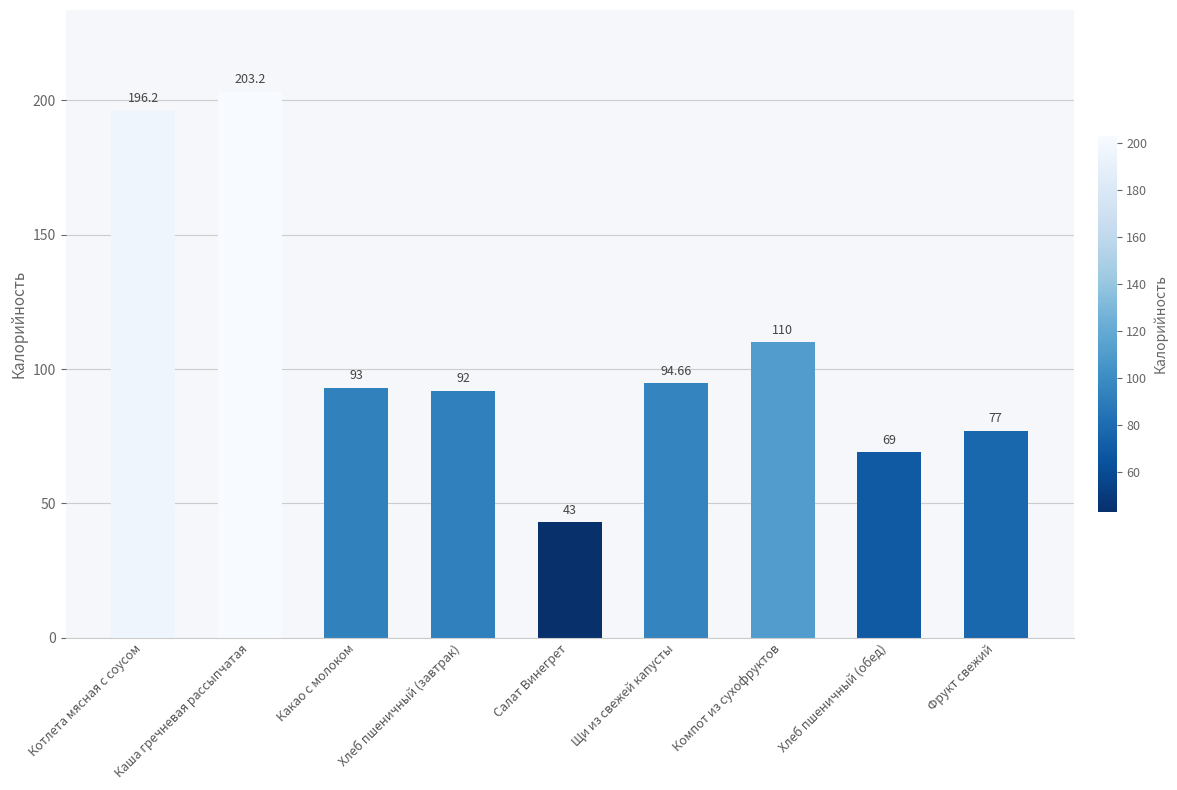

Approximately how many times larger is the value at Хлеб пшеничный (завтрак) compared to Какао с молоком?

1.0